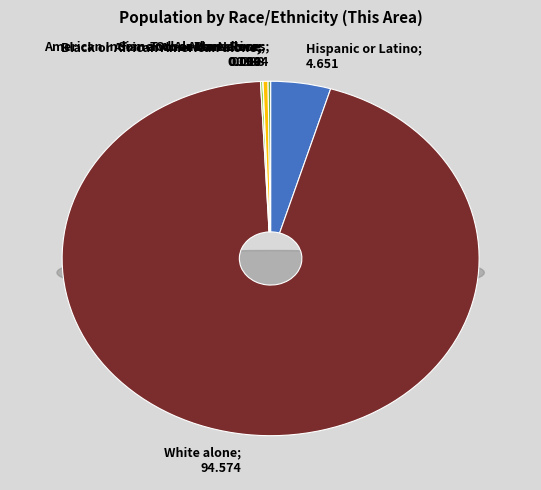

The American Indian and Alaska Native slice represents 0% of the pie. True or false?

True